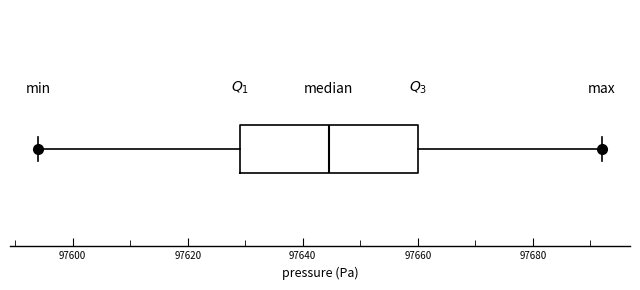

Read this box plot against the x-axis: the position of the median line, the range covered by the box, and the ends of both whiskers. The values are not printed on the chart, so give them approximately, as read against the axis.

median 97644, box 97630 to 97660, whiskers 97594 to 97692